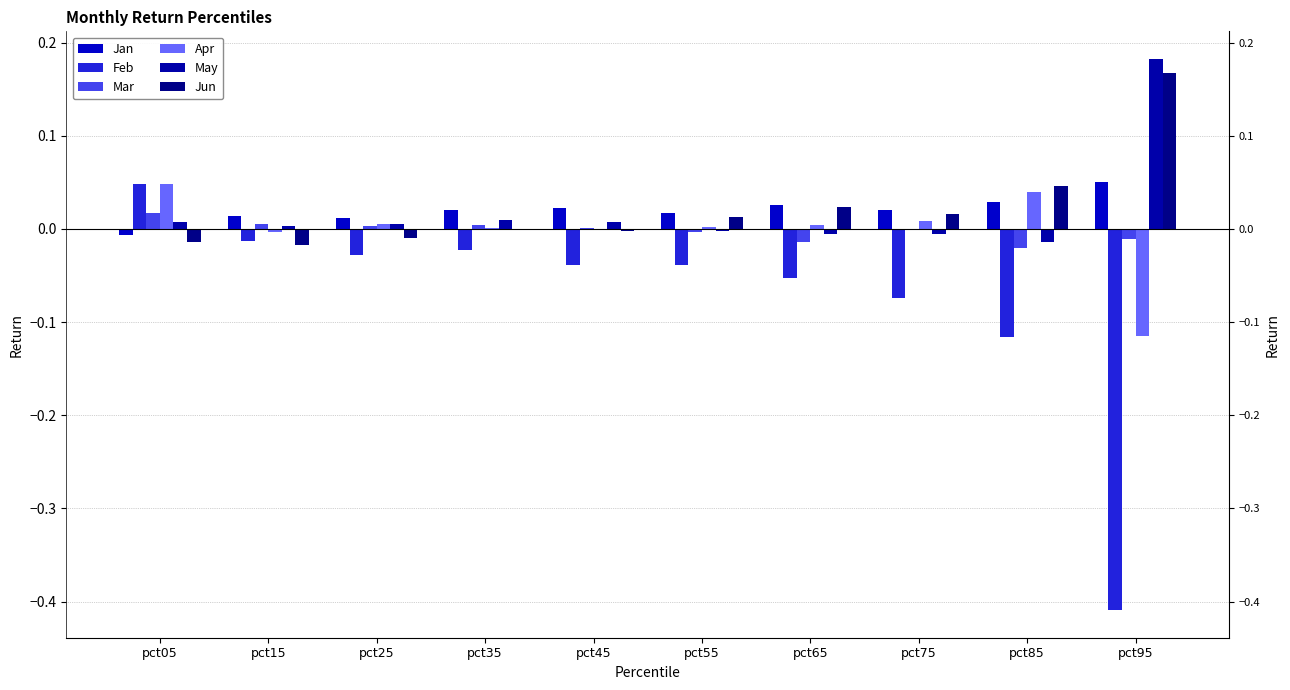

What is the sum of all Jun values?

0.2